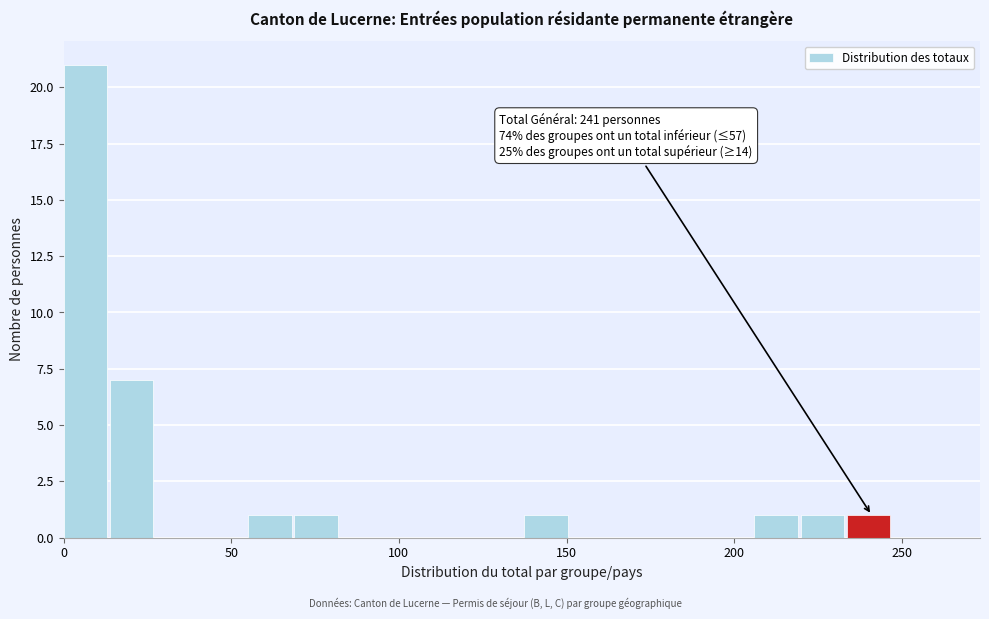

Read against the x-axis, roughly where is the centre of the tallest bar?

5